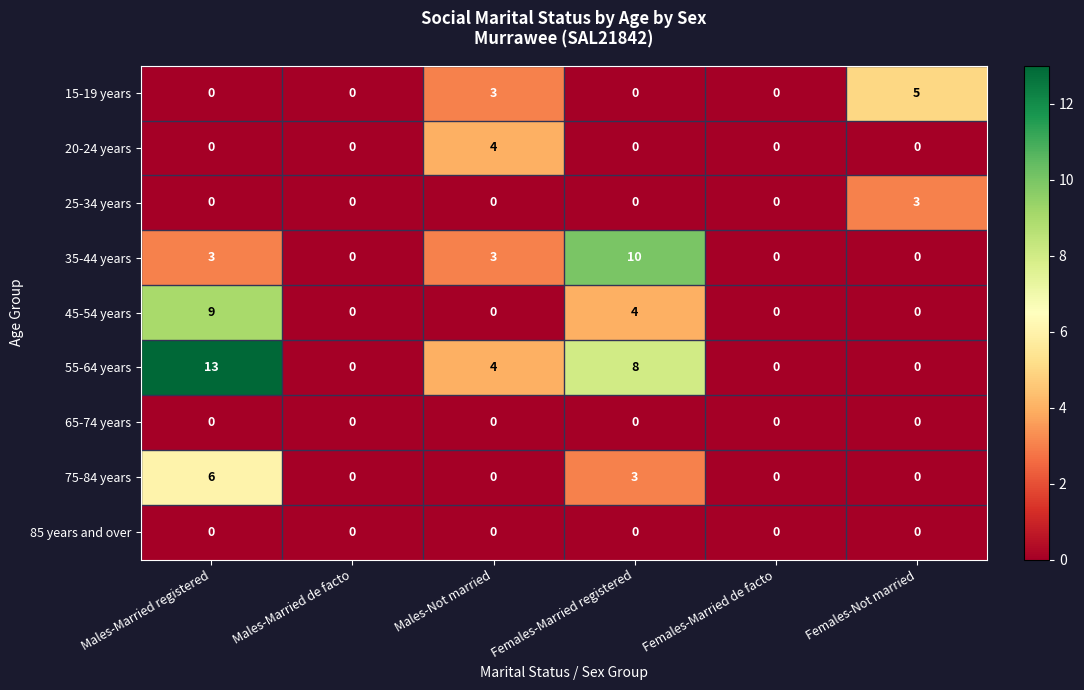

Which series has the largest total across all categories?

55-64 years